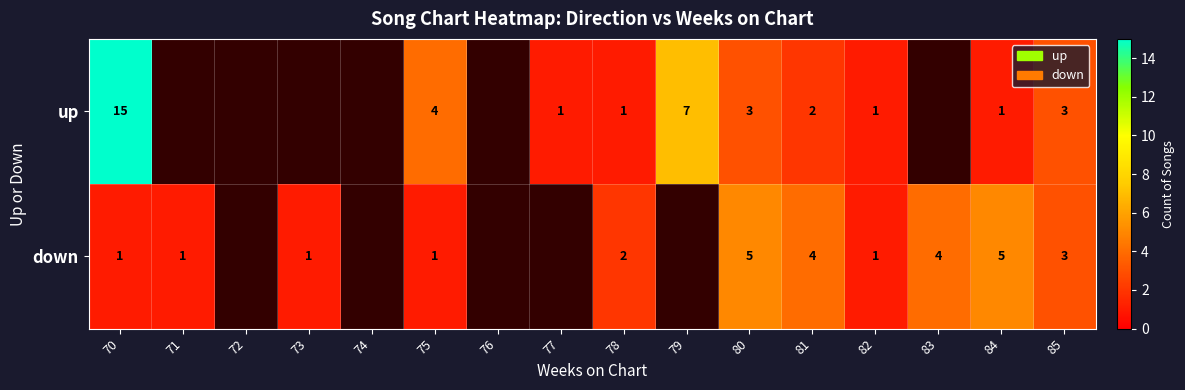

The value of up at 70 is 15. True or false?

True